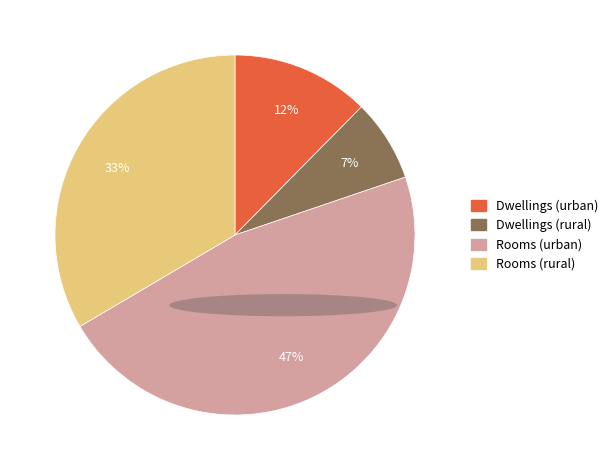

Is there a majority slice in this chart?

No